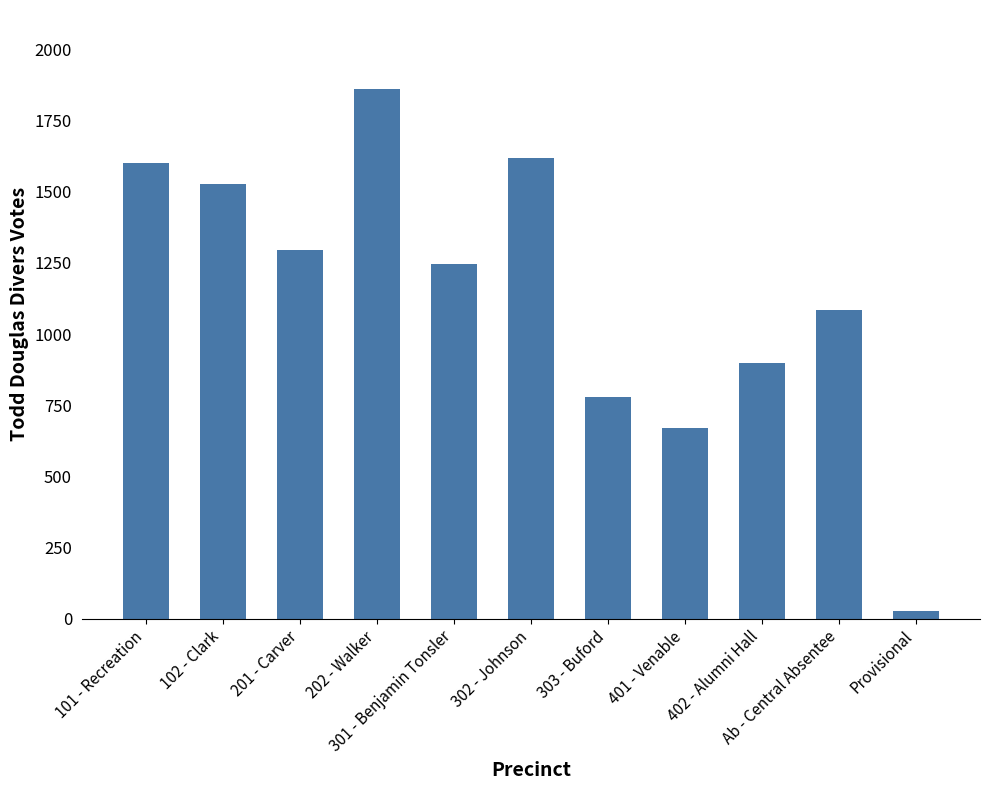

Rank the categories by value from highest to lowest.

202 - Walker, 302 - Johnson, 101 - Recreation, 102 - Clark, 201 - Carver, 301 - Benjamin Tonsler, Ab - Central Absentee, 402 - Alumni Hall, 303 - Buford, 401 - Venable, Provisional